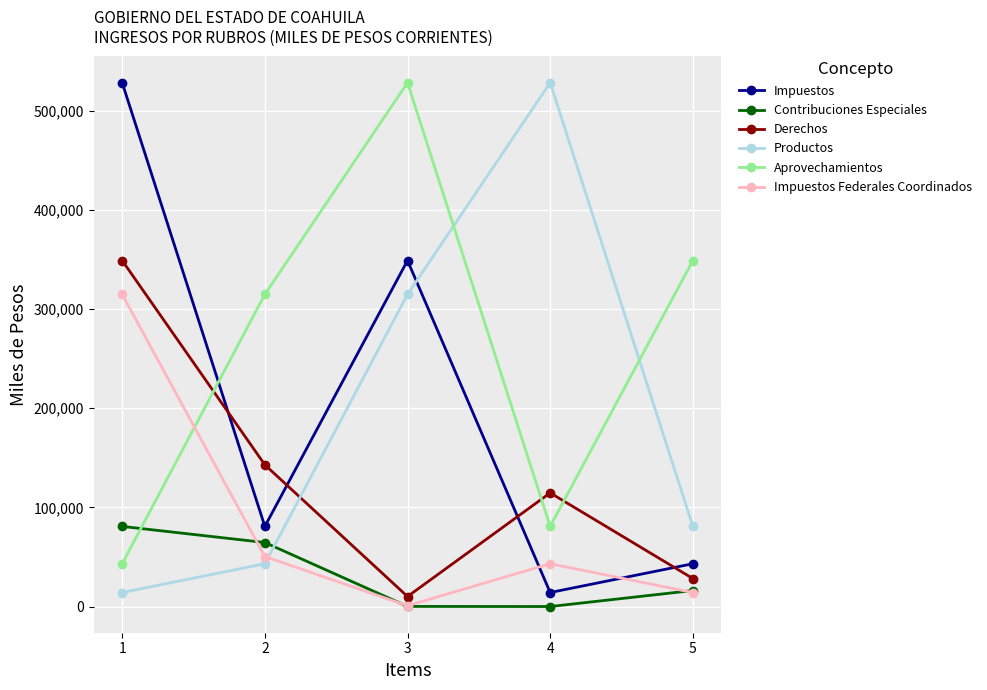

What is the value of the Productos point at the 2nd from the left?

43172.8